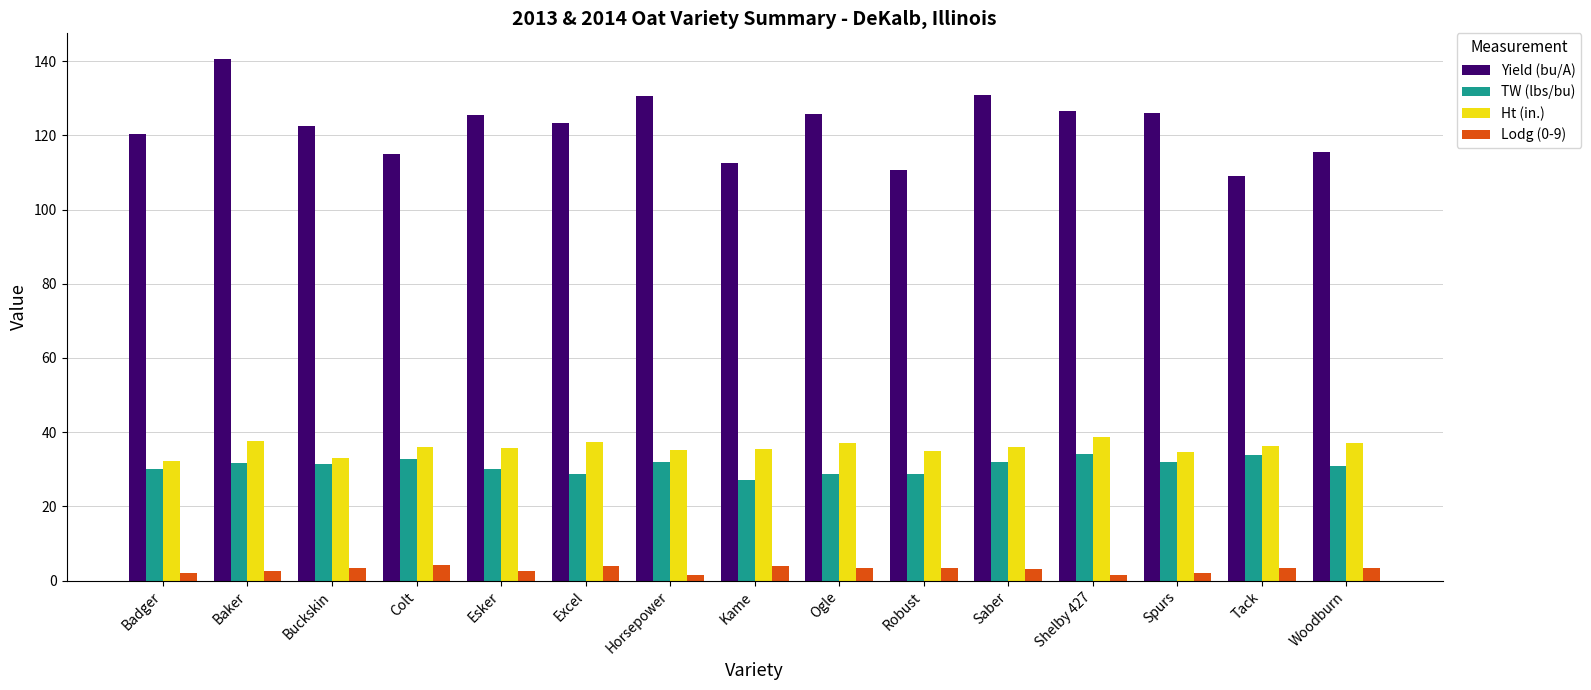

What is the maximum value shown in the chart?

140.5